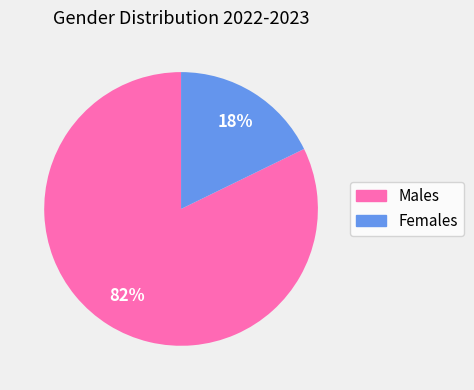

To the nearest percent, what is the average slice percentage?

50%